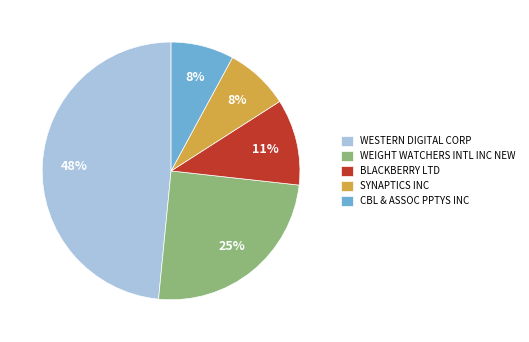

To the nearest percent, what is the average slice percentage?

20%